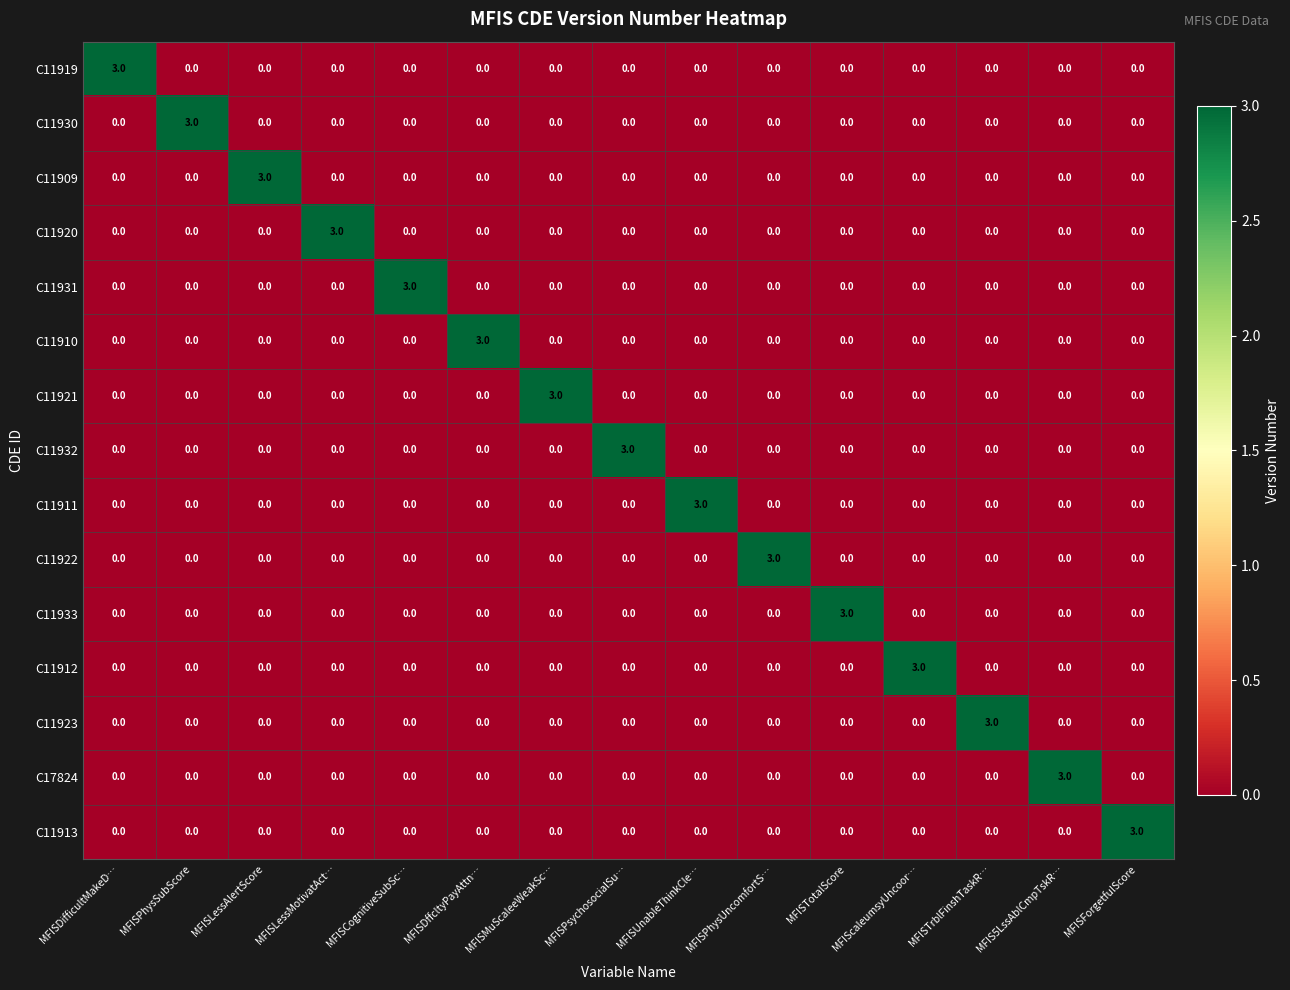

What is the difference between the highest and lowest values at MFISPhysUncomfortS…?

3